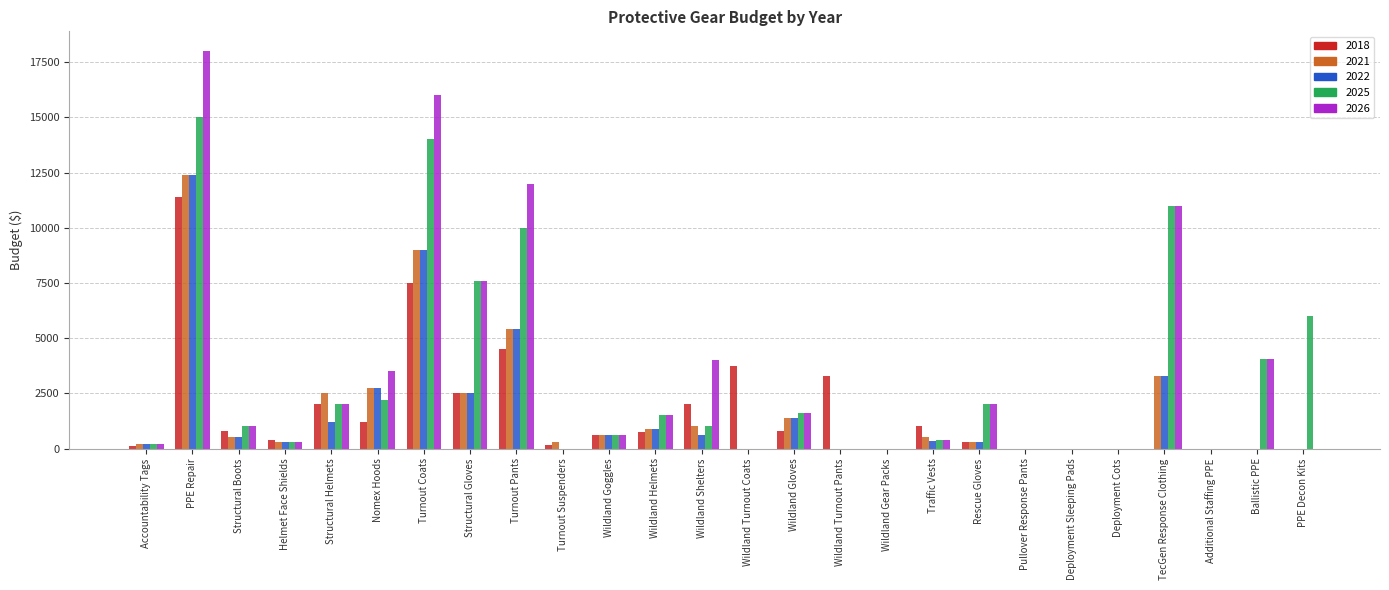

Is the value of 2026 at Nomex Hoods greater than the value of 2022 at PPE Decon Kits?

Yes